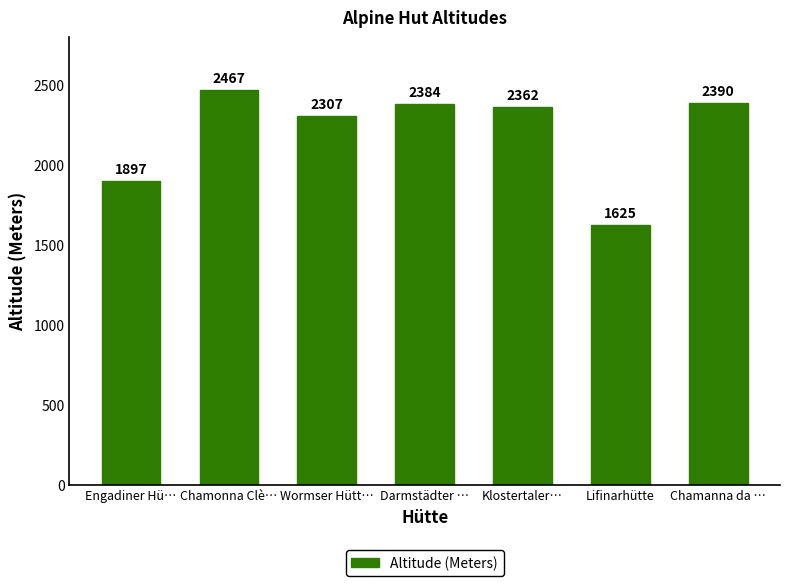

What is the value of the 3rd bar from the left?

2307